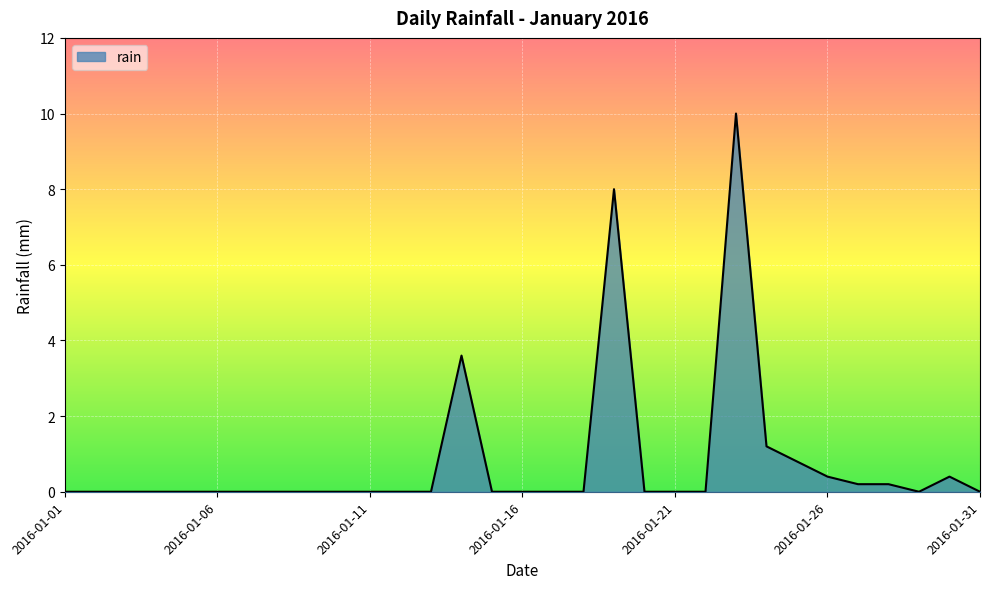

What is the difference between the maximum and minimum values?

10.0